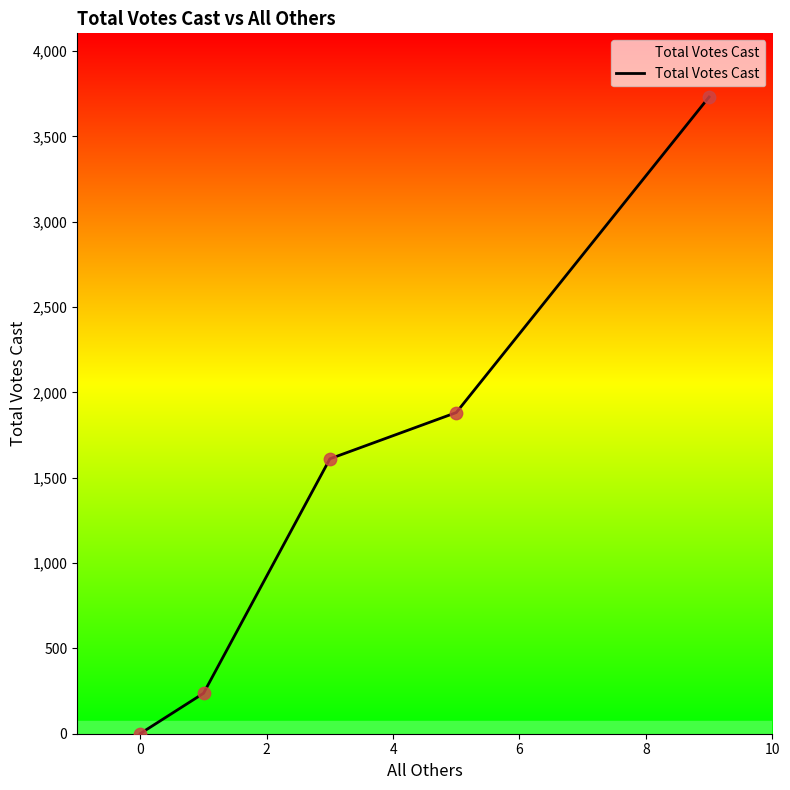

What is the average value?

1492